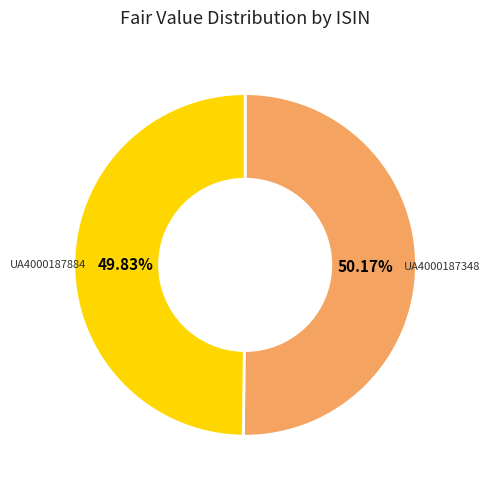

How many segments does this pie chart have?

2